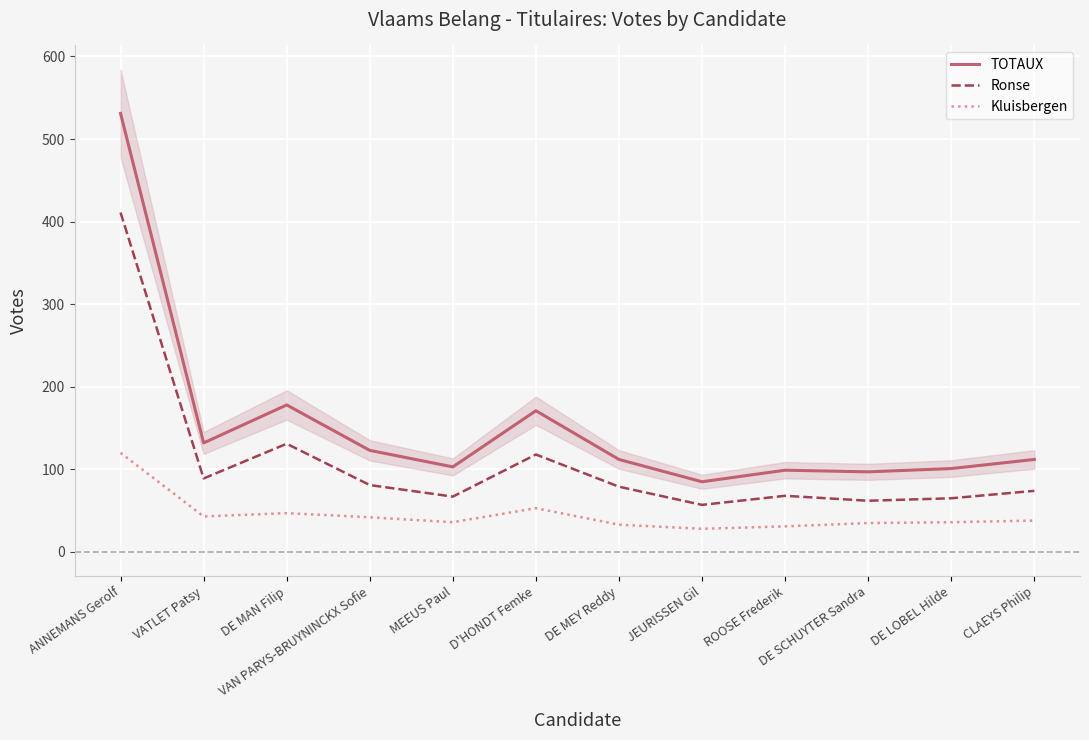

True or false: TOTAUX and Kluisbergen cross at least once.

False